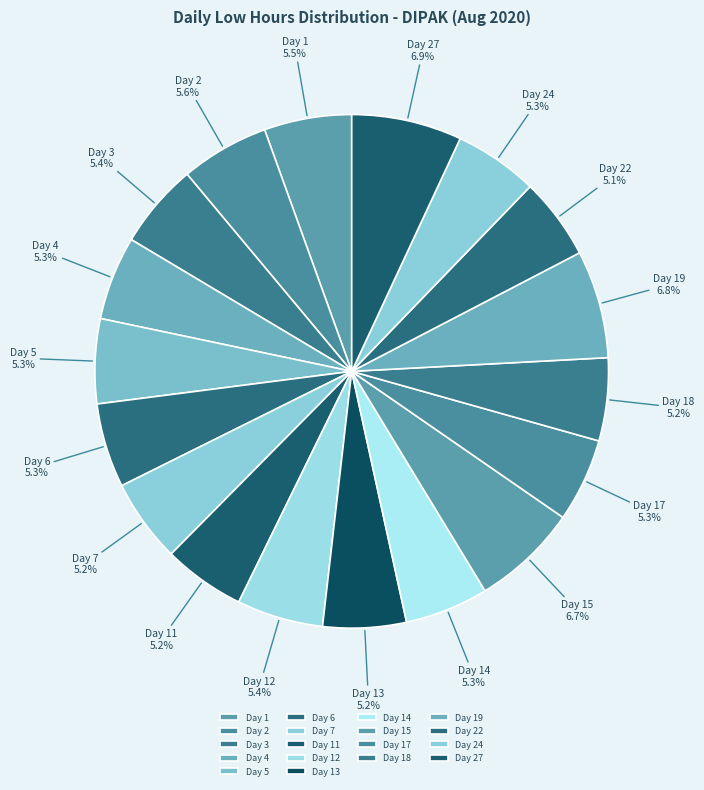

True or false: Day 17 accounts for 1% of the total.

False